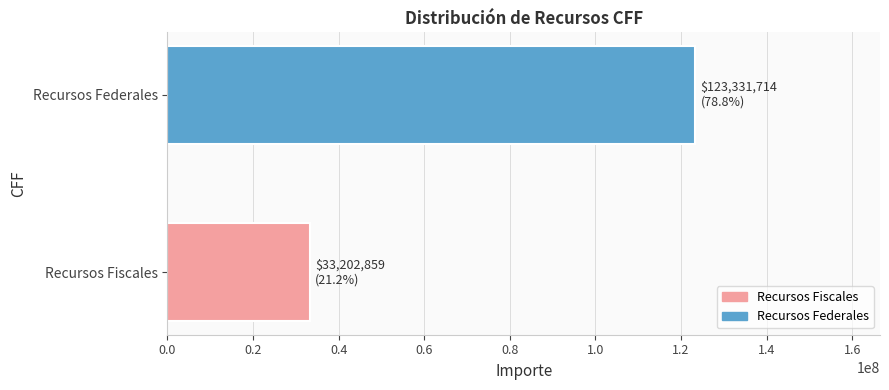

Are the bars horizontal?

Yes